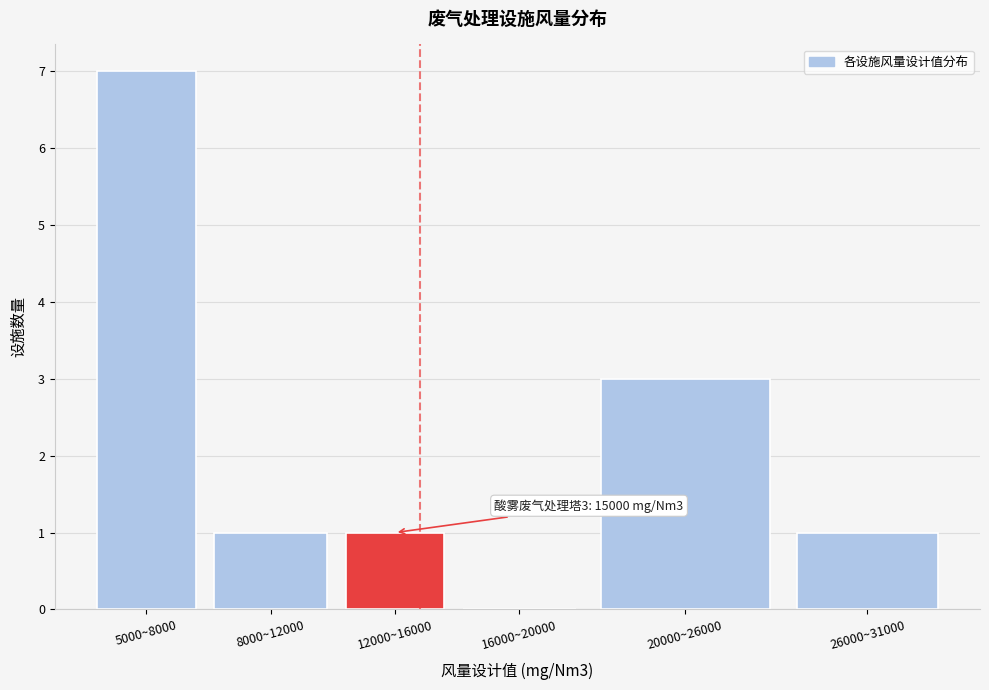

Reading left to right, list all the values displayed in this chart.

5000~8000=7	8000~12000=1	12000~16000=1	16000~20000=0	20000~26000=3	26000~31000=1